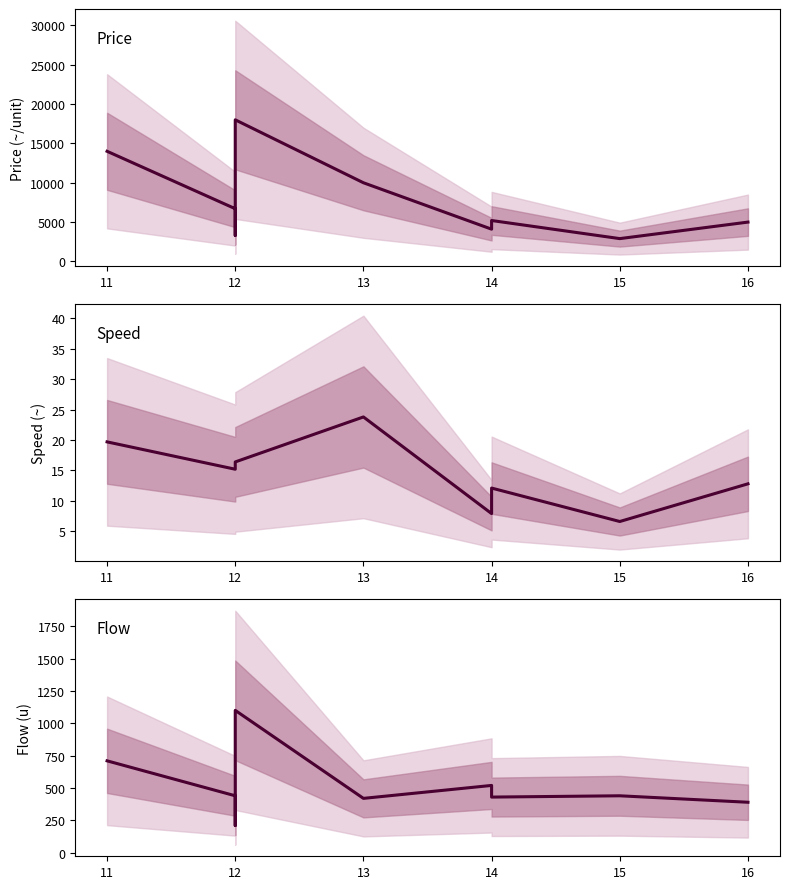

How many interior local valleys does the Price series have?

3